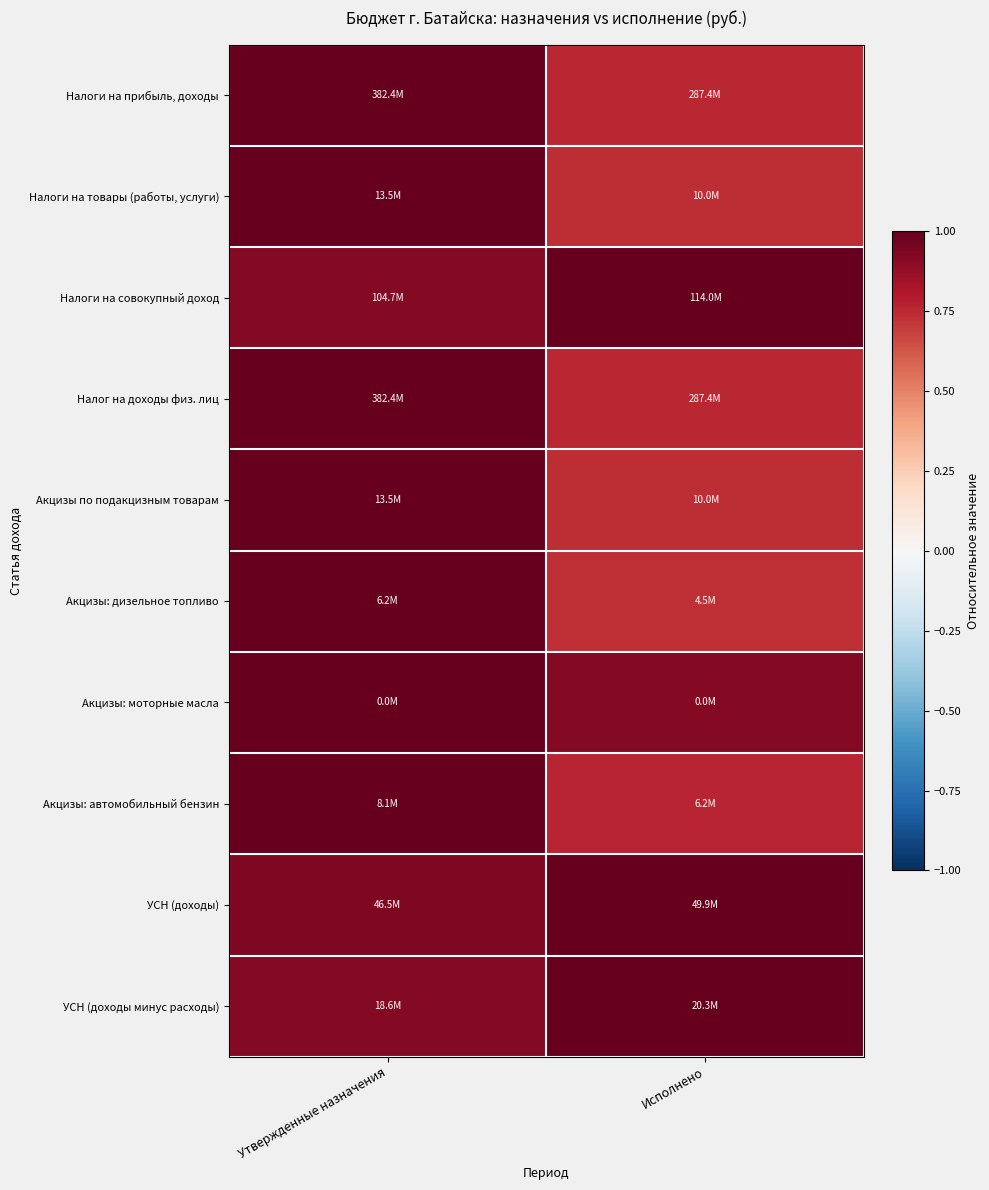

What is the greatest value displayed?

1.0